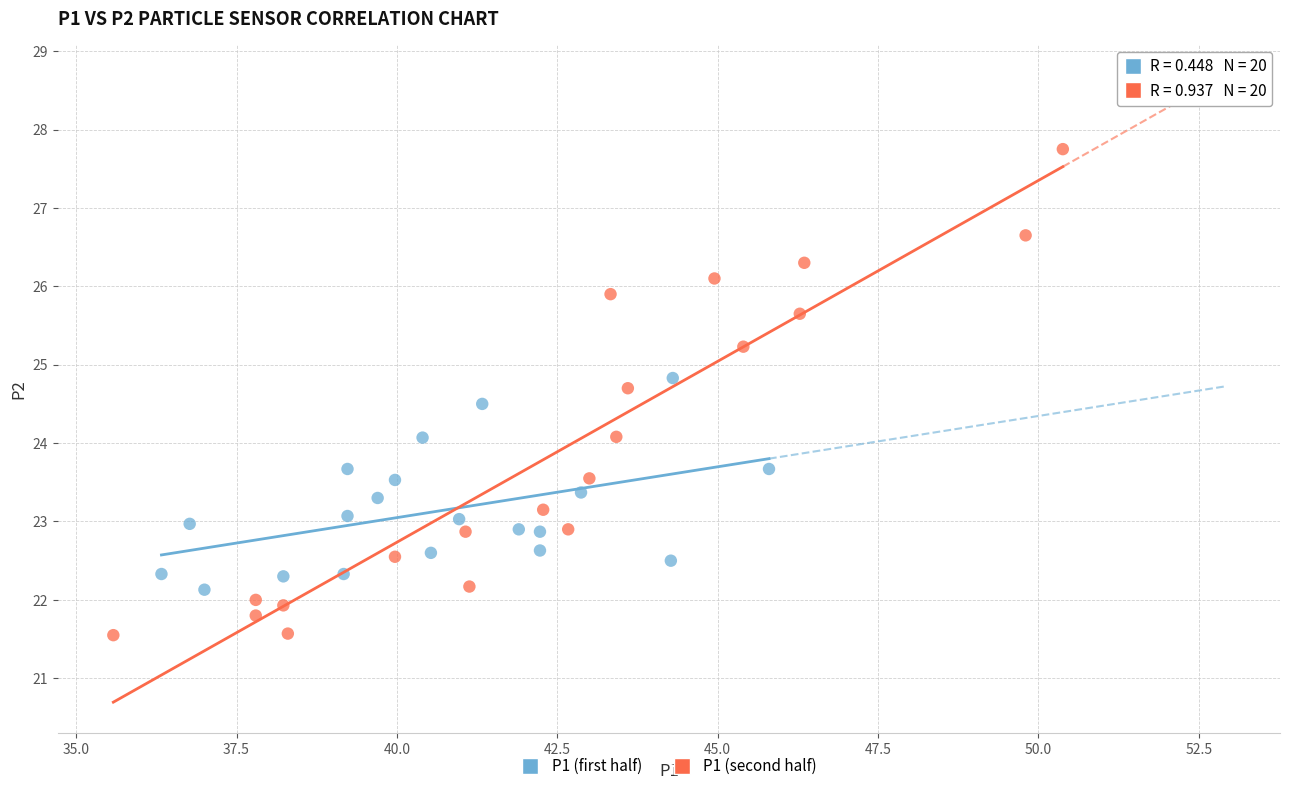

Which series has the largest Y range (max minus min)?

P1 (second half)